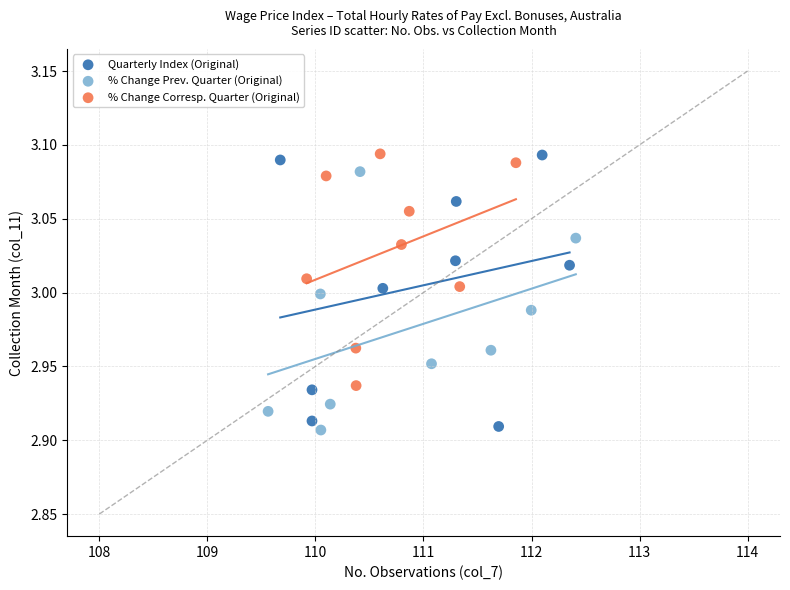

Which series has the widest spread of Y values?

Quarterly Index (Original)